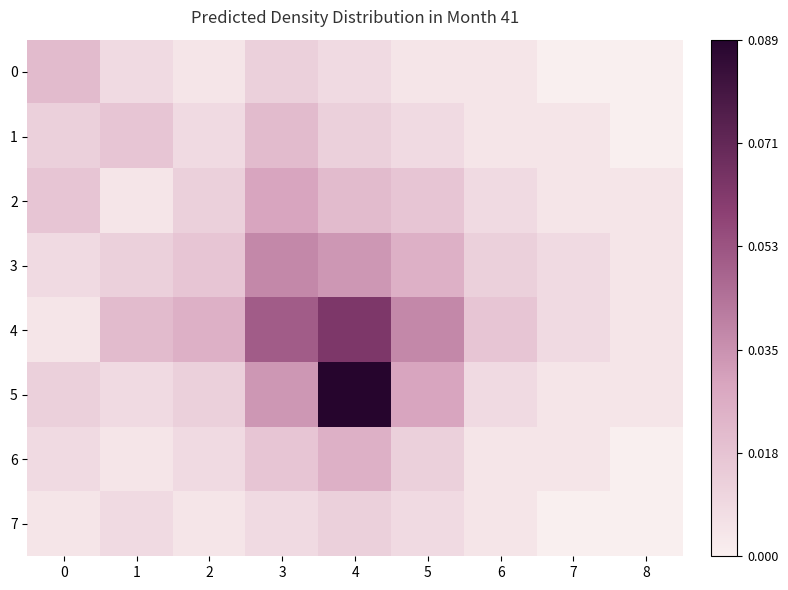

Reading left to right, list all the values displayed in this chart.

0: 0=0.0	1=0.0	2=0.0	3=0.0	4=0.0	5=0.0	6=0.0	7=0.0	8=0.0
1: 0=0.0	1=0.0	2=0.0	3=0.0	4=0.0	5=0.0	6=0.0	7=0.0	8=0.0
2: 0=0.0	1=0.0	2=0.0	3=0.0	4=0.0	5=0.0	6=0.0	7=0.0	8=0.0
3: 0=0.0	1=0.0	2=0.0	3=0.0	4=0.0	5=0.0	6=0.0	7=0.0	8=0.0
4: 0=0.0	1=0.0	2=0.0	3=0.1	4=0.1	5=0.0	6=0.0	7=0.0	8=0.0
5: 0=0.0	1=0.0	2=0.0	3=0.0	4=0.1	5=0.0	6=0.0	7=0.0	8=0.0
6: 0=0.0	1=0.0	2=0.0	3=0.0	4=0.0	5=0.0	6=0.0	7=0.0	8=0.0
7: 0=0.0	1=0.0	2=0.0	3=0.0	4=0.0	5=0.0	6=0.0	7=0.0	8=0.0